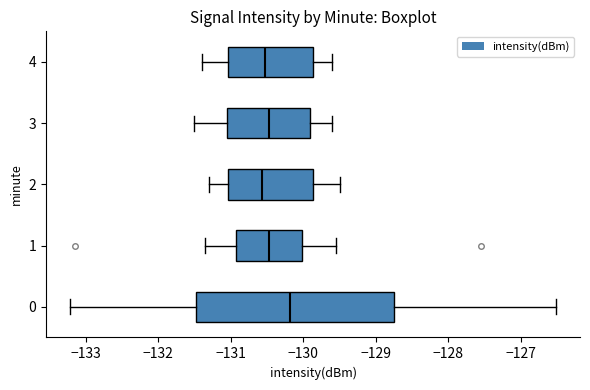

Where is the right edge of the box at y = 2 on the x-axis? The values are not printed on the chart, so give them approximately, as read against the axis.

-129.9